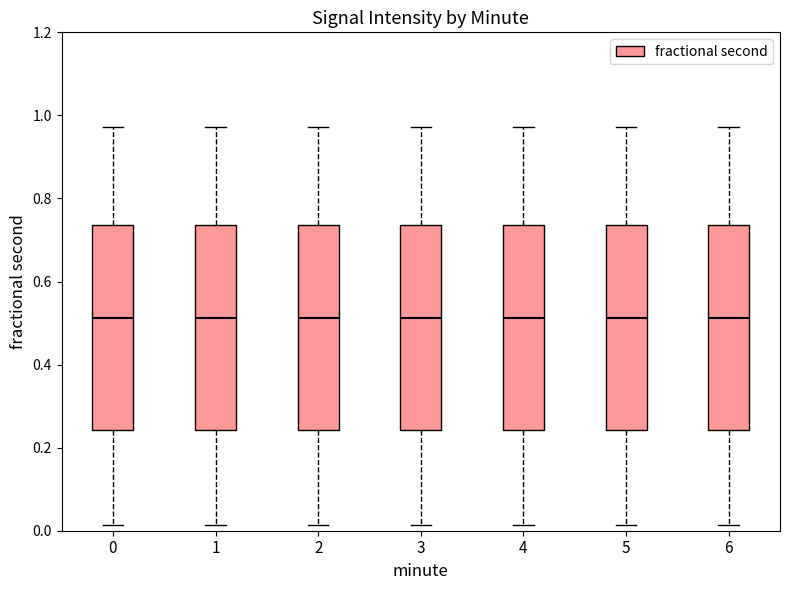

Reading left to right, transcribe this box plot: for each box, give where its median line is, the range the box spans, and where its two whiskers end, as read against the y-axis. The values are not printed on the chart, so give them approximately, as read against the axis.

0: median 0.52, box 0.24 to 0.74, whiskers 0.02 to 0.98
1: median 0.52, box 0.24 to 0.74, whiskers 0.02 to 0.98
2: median 0.52, box 0.24 to 0.74, whiskers 0.02 to 0.98
3: median 0.52, box 0.24 to 0.74, whiskers 0.02 to 0.98
4: median 0.52, box 0.24 to 0.74, whiskers 0.02 to 0.98
5: median 0.52, box 0.24 to 0.74, whiskers 0.02 to 0.98
6: median 0.52, box 0.24 to 0.74, whiskers 0.02 to 0.98